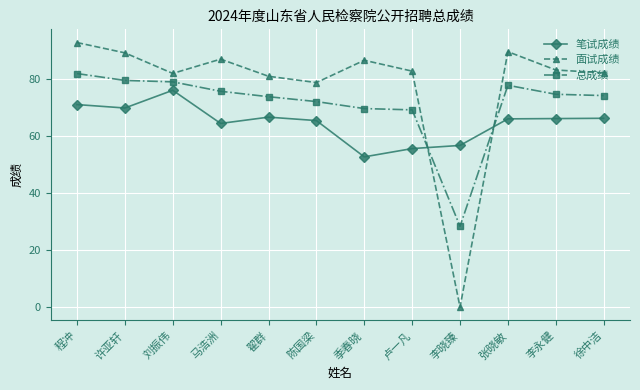

What is the difference between the second highest and second lowest values in the 笔试成绩 series?

15.4